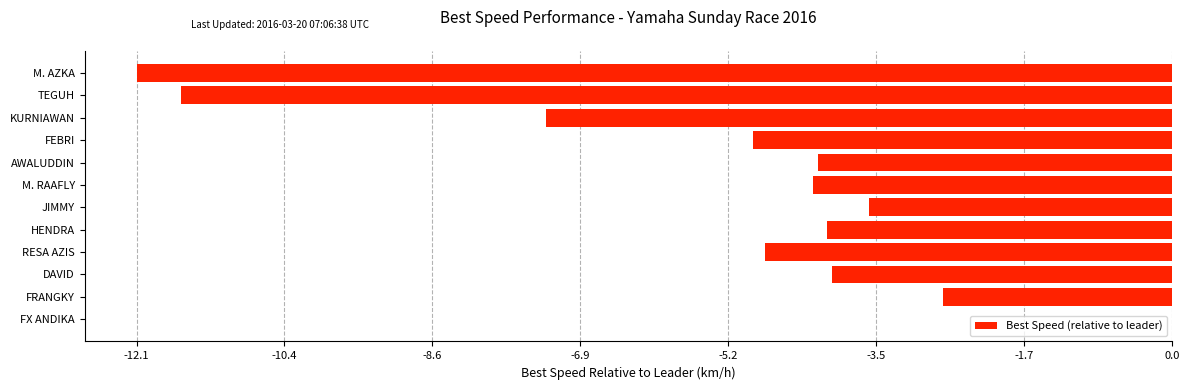

The value at FEBRI is -4.9. True or false?

True